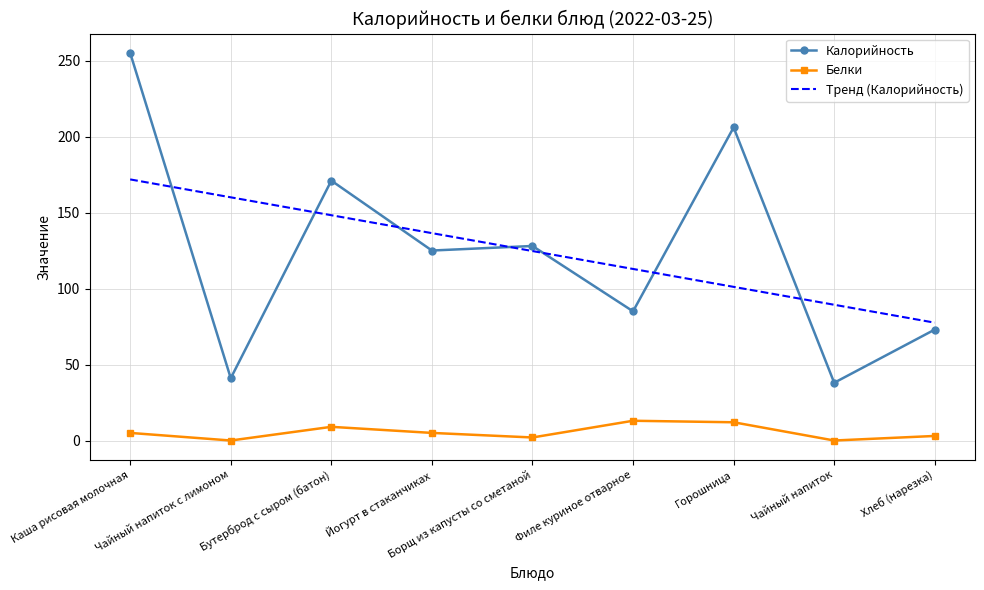

What is the approximate value of Калорийность at Горошница?

206.0